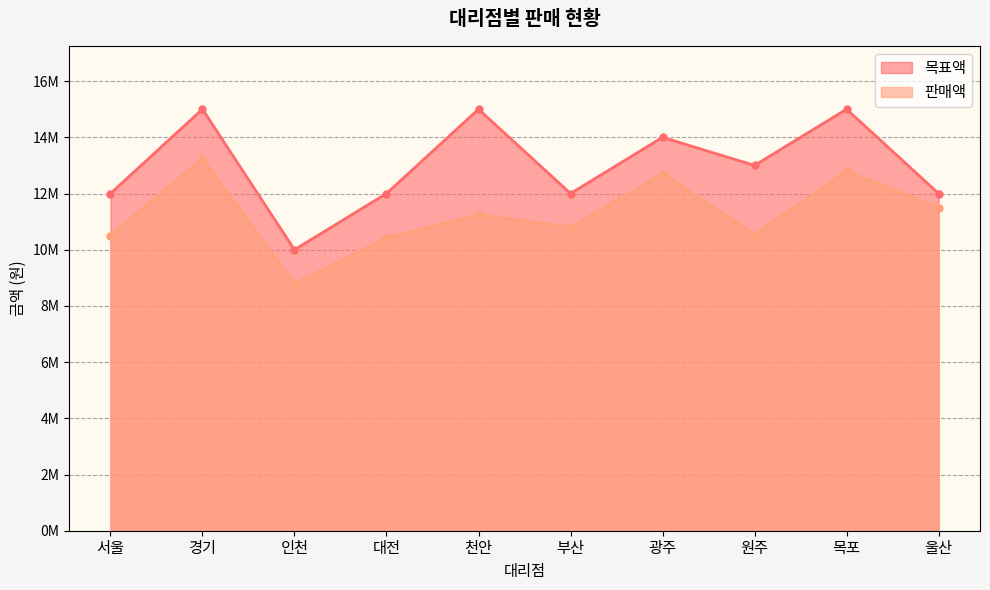

What is the average value of the 목표액 series?

13000000